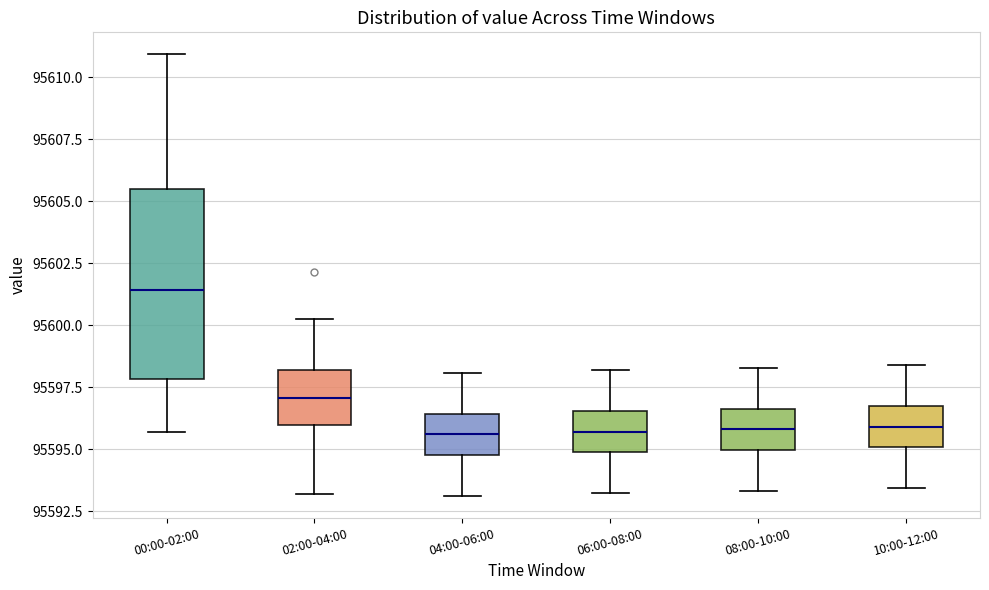

Reading left to right, transcribe this box plot: for each box, give where its median line is, the range the box spans, and where its two whiskers end, as read against the y-axis. The values are not printed on the chart, so give them approximately, as read against the axis.

00:00-02:00: median 95601.5, box 95598.0 to 95605.5, whiskers 95595.5 to 95611.0
02:00-04:00: median 95597.0, box 95596.0 to 95598.0, whiskers 95593.0 to 95600.5
04:00-06:00: median 95595.5, box 95595.0 to 95596.5, whiskers 95593.0 to 95598.0
06:00-08:00: median 95595.5, box 95595.0 to 95596.5, whiskers 95593.0 to 95598.0
08:00-10:00: median 95596.0, box 95595.0 to 95596.5, whiskers 95593.5 to 95598.5
10:00-12:00: median 95596.0, box 95595.0 to 95596.5, whiskers 95593.5 to 95598.5